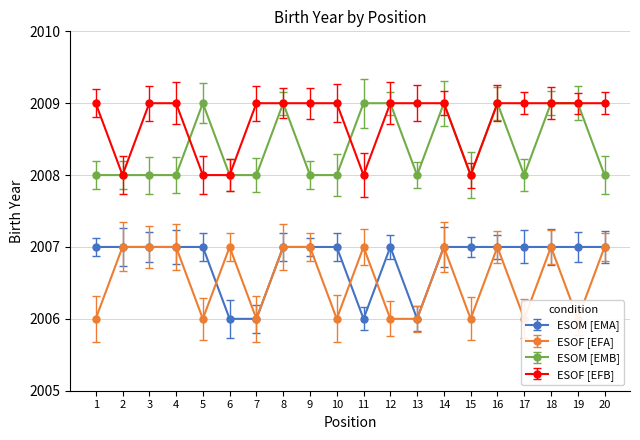

True or false: ESOF [EFA] has more than 2 points higher than both neighbors.

True